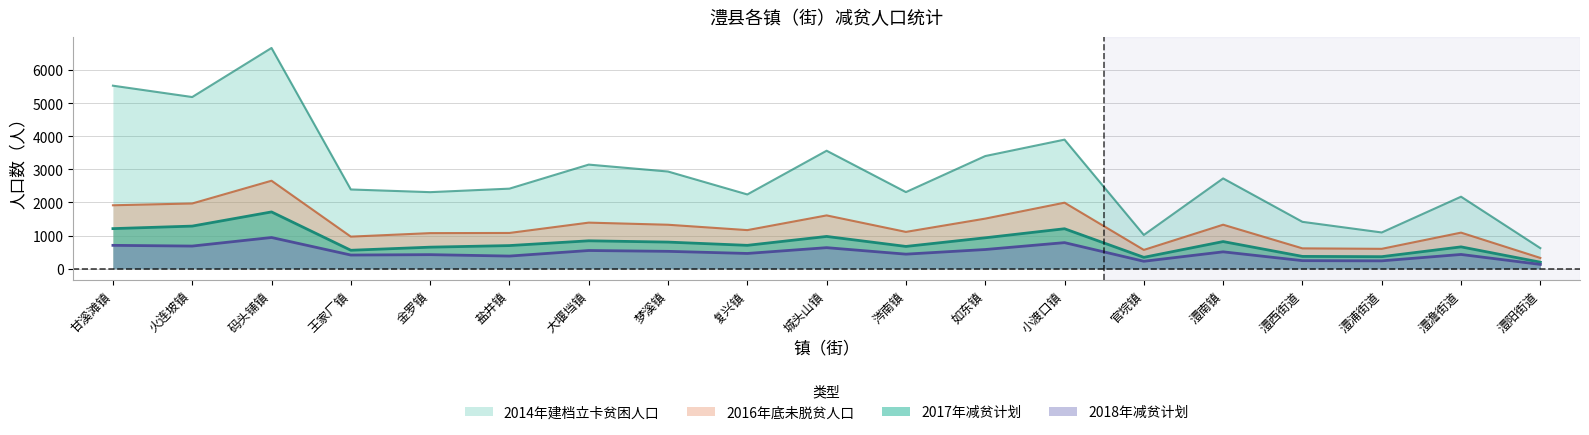

The 2017年减贫计划 series shows 1714 at 码头铺镇. True or false?

True